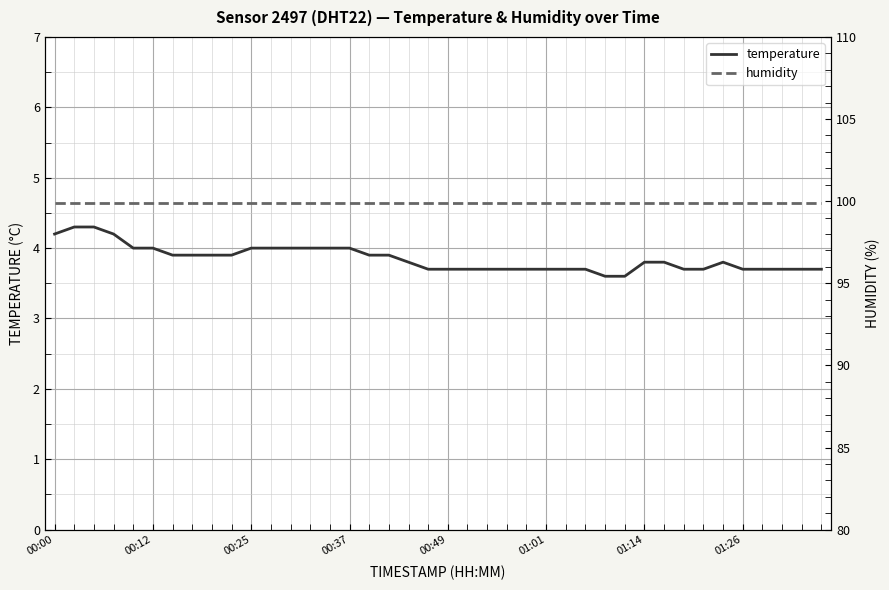

The temperature series shows 4.0 at 00:25. True or false?

True